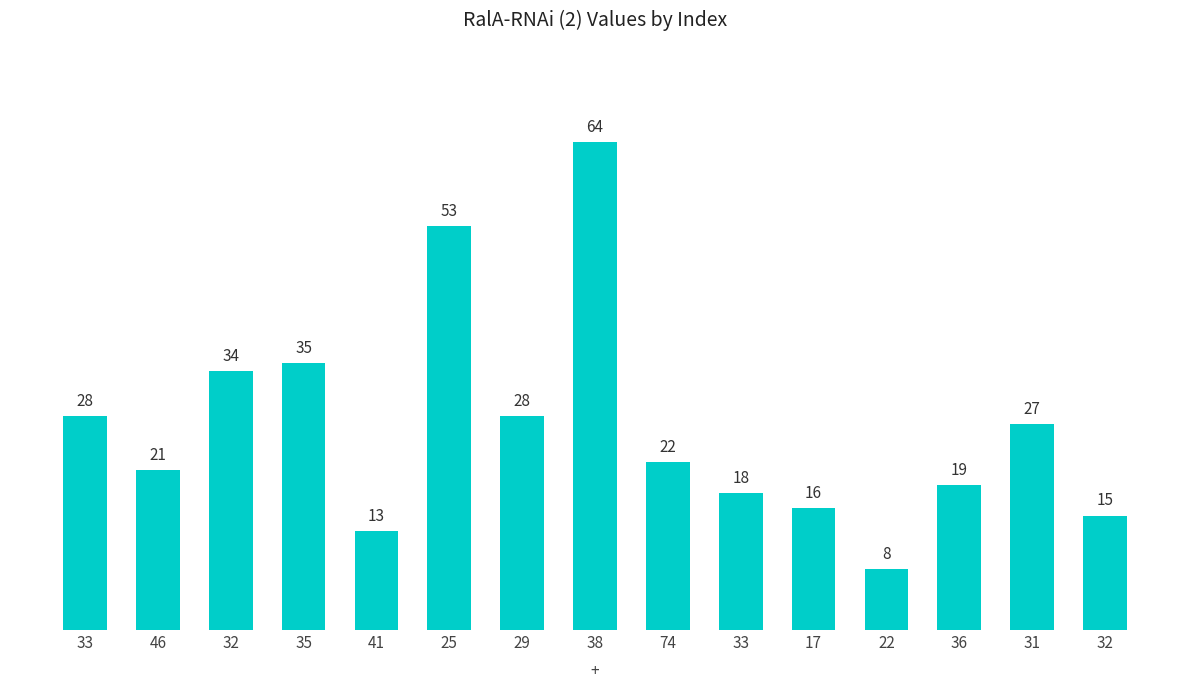

Which category has the lowest value across all series?

22